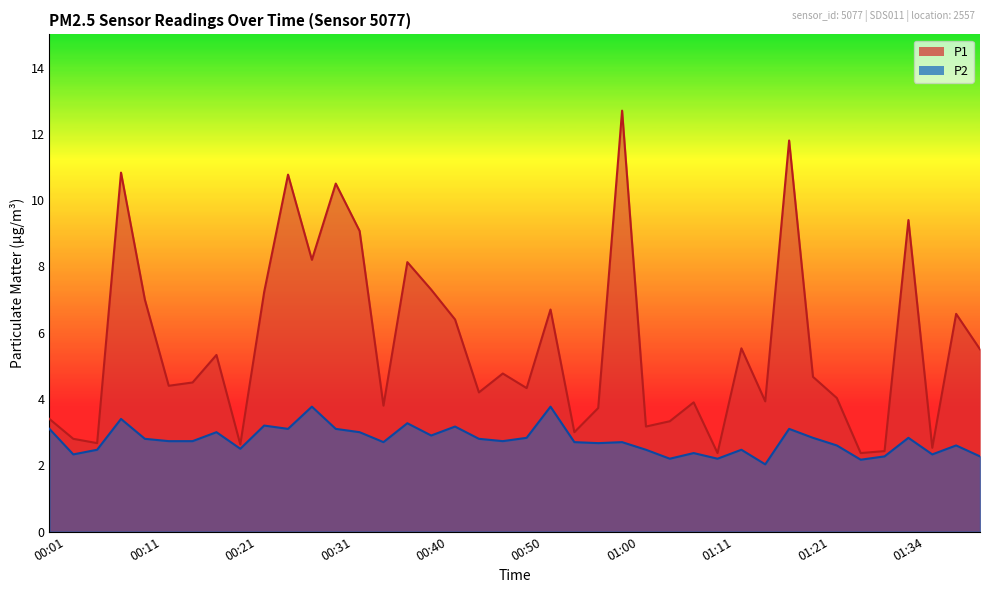

True or false: P1 has a value of 3.3 at 01:05.

True